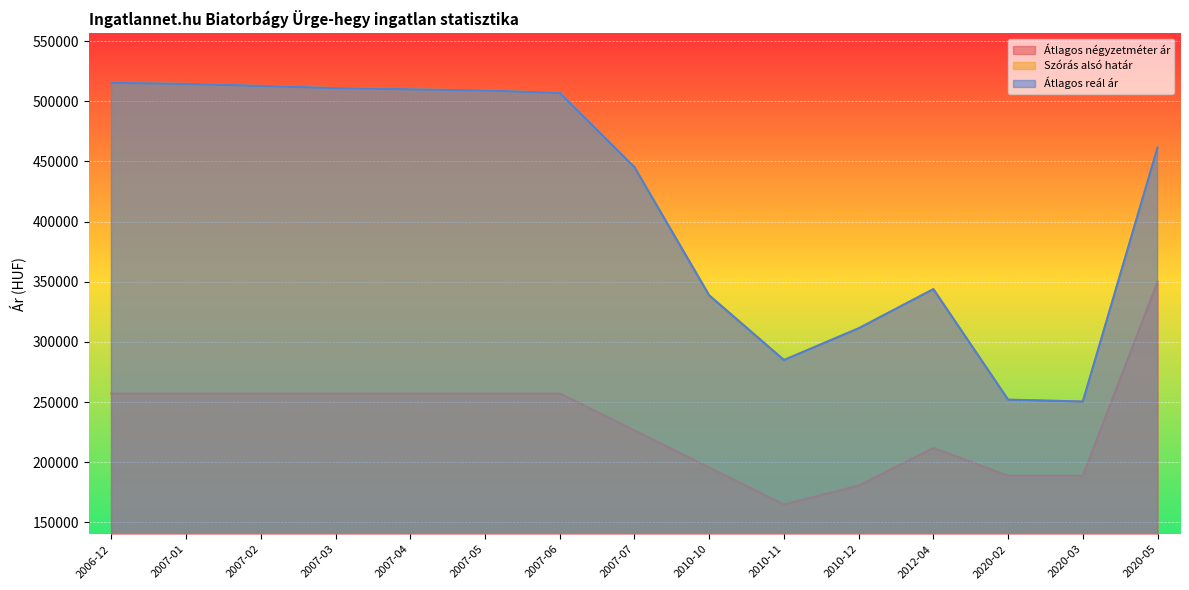

The value of Átlagos reál ár at 2007-02 is 512764. True or false?

True